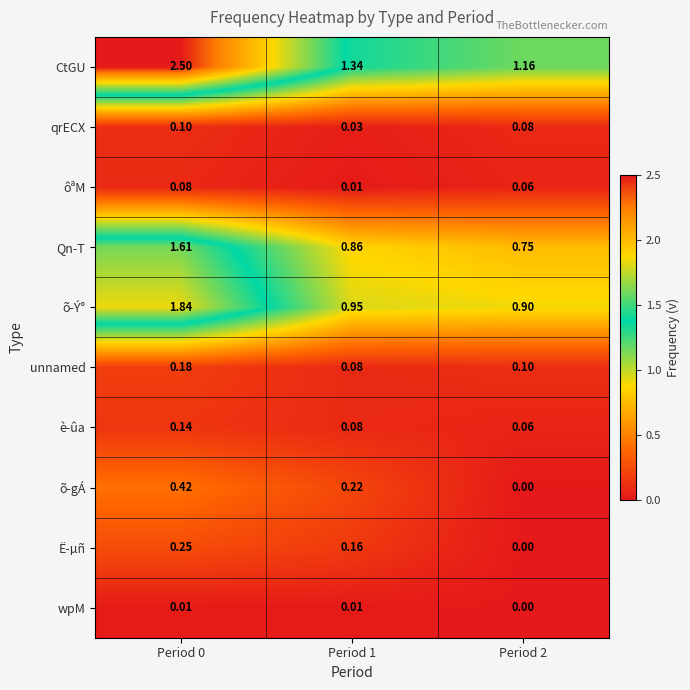

Which series has the largest total across all categories?

CtGU